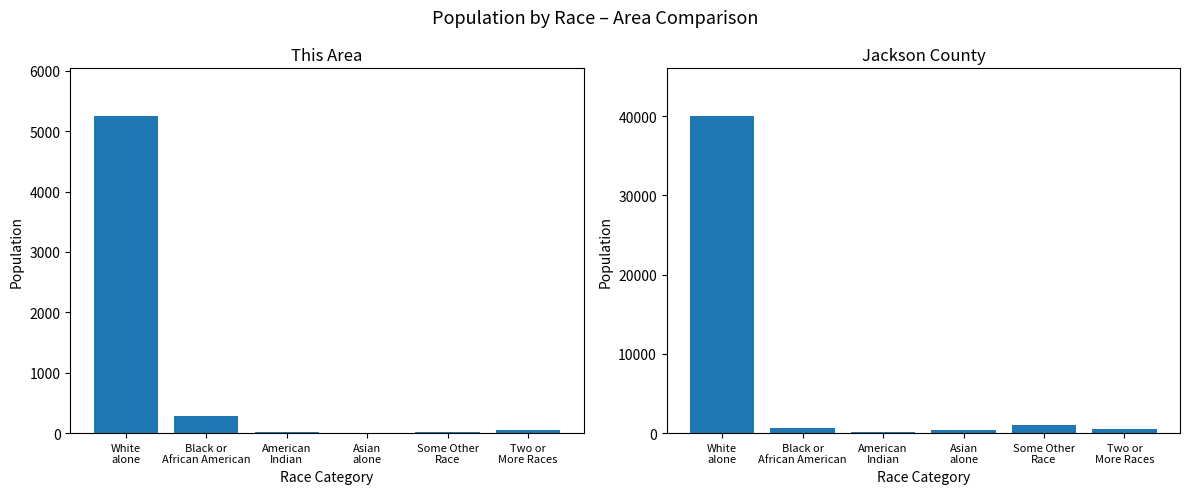

True or false: Jackson County has a value of 146 at Two or
More Races.

False